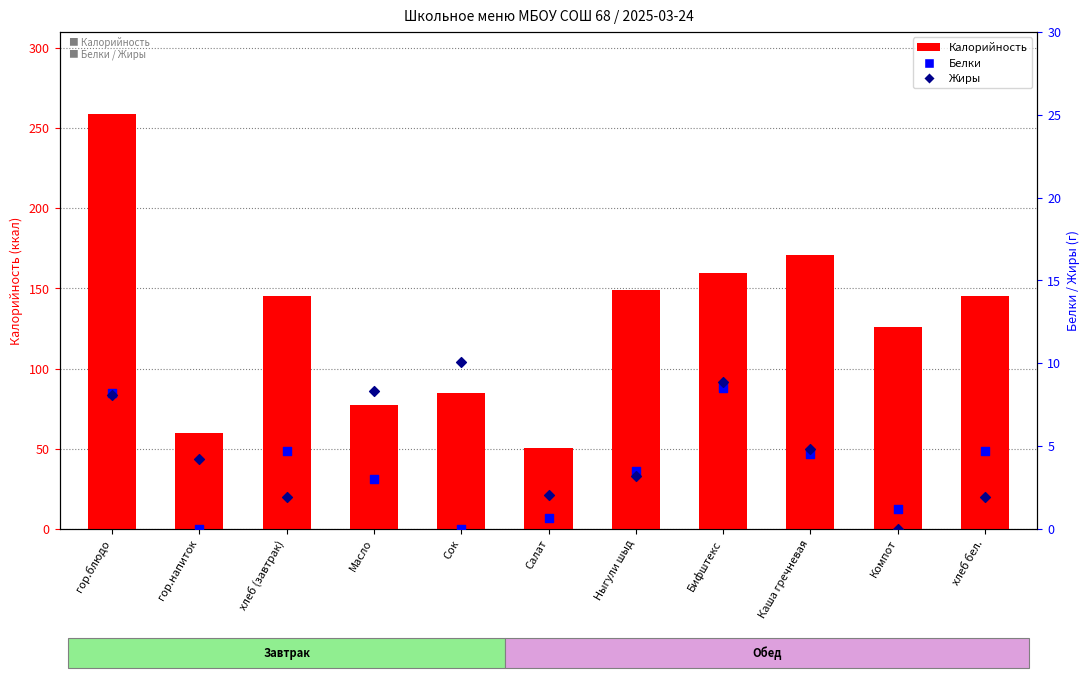

Which series reaches the maximum Y coordinate?

Калорийность